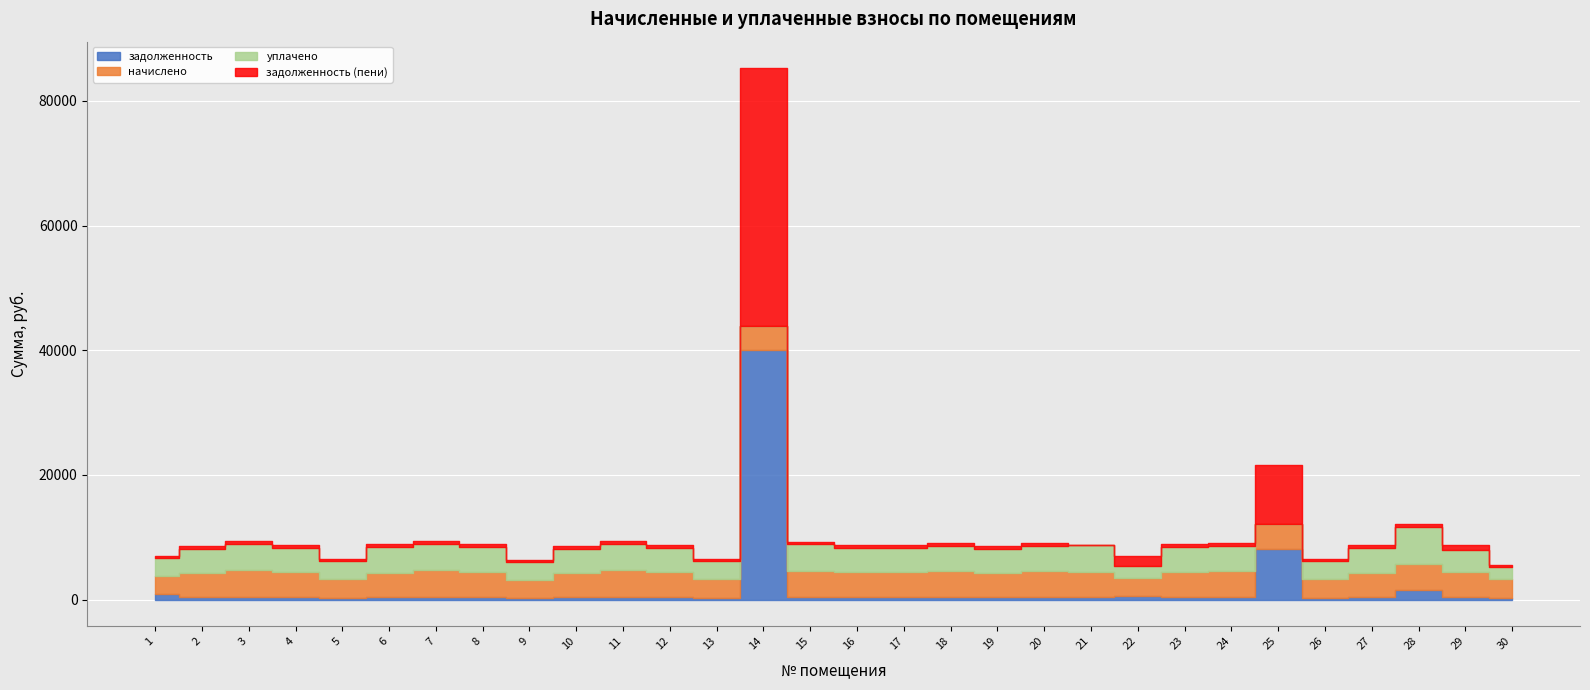

What is the maximum value shown in the chart?

41324.2